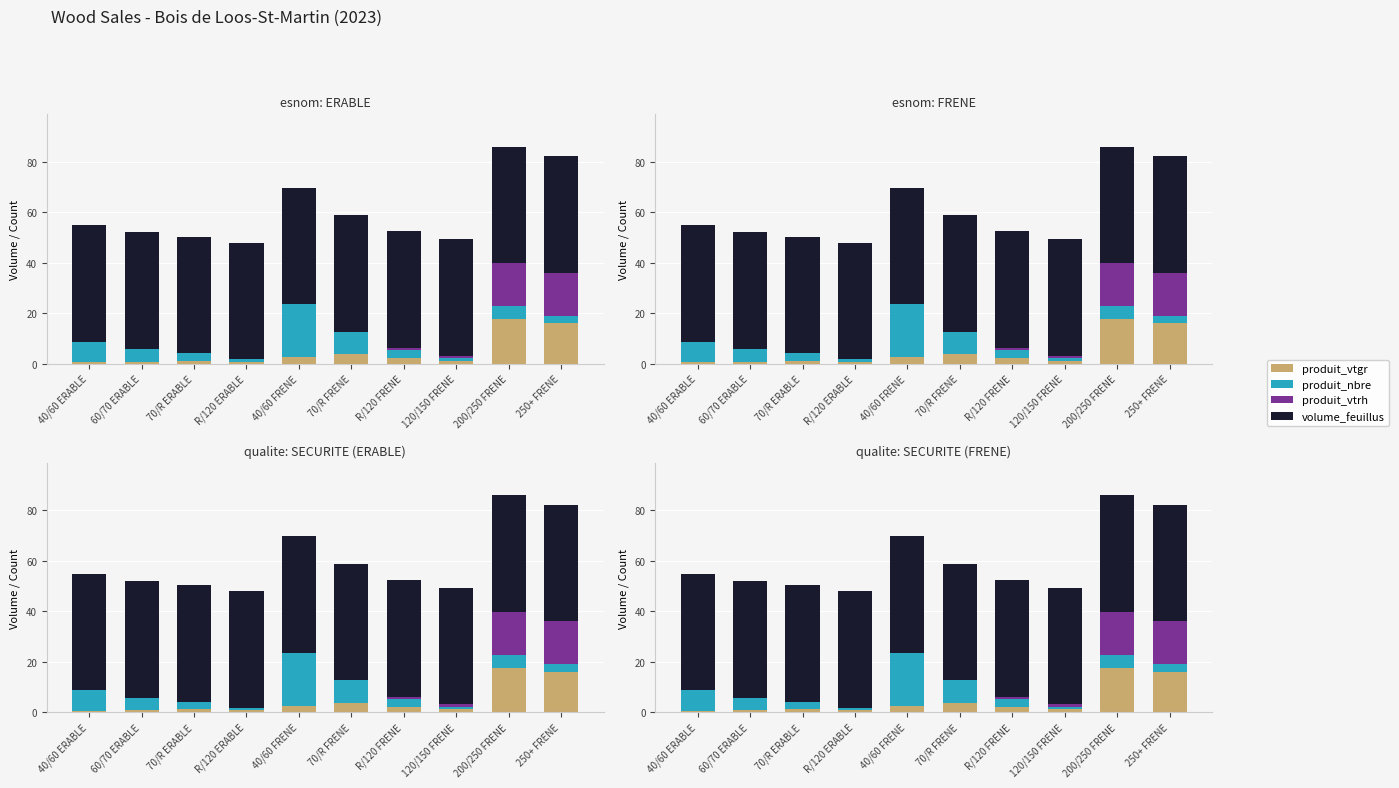

What is the total value across all series at R/120 FRENE?

52.4